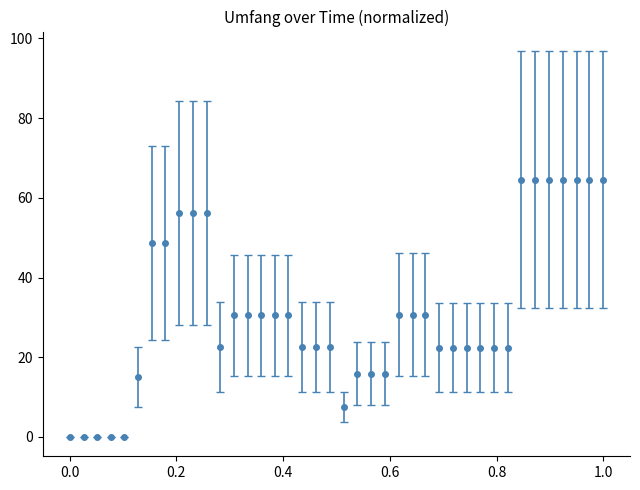

What is the value of the 6th point from the left?

15.0